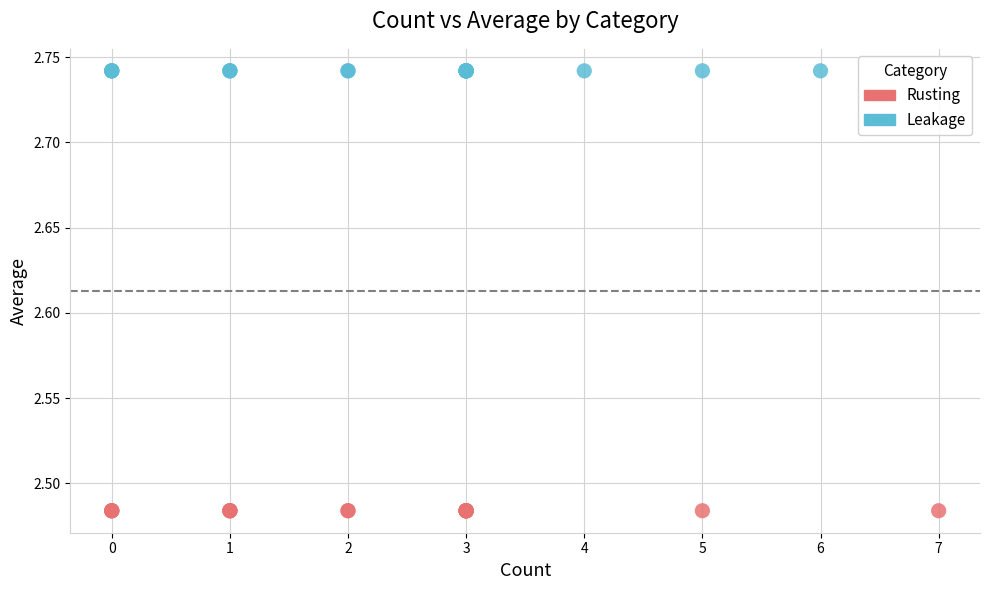

Which series reaches the maximum Y coordinate?

Leakage